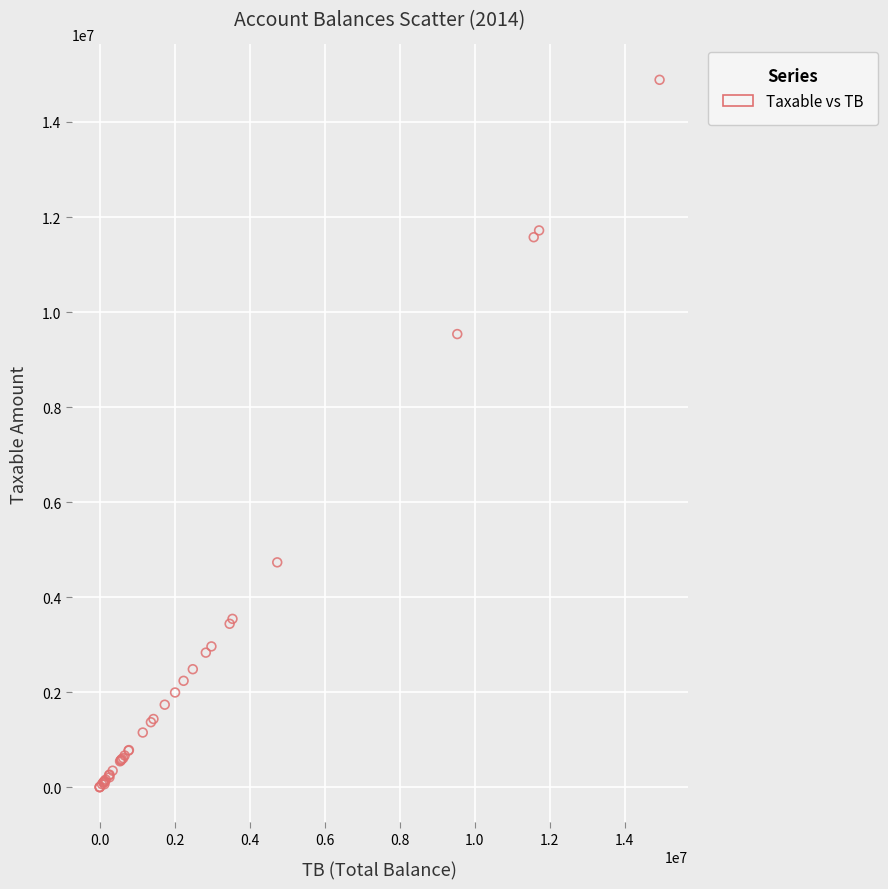

What Y value in the scatter plot is closest to 7443929?

9536057.6